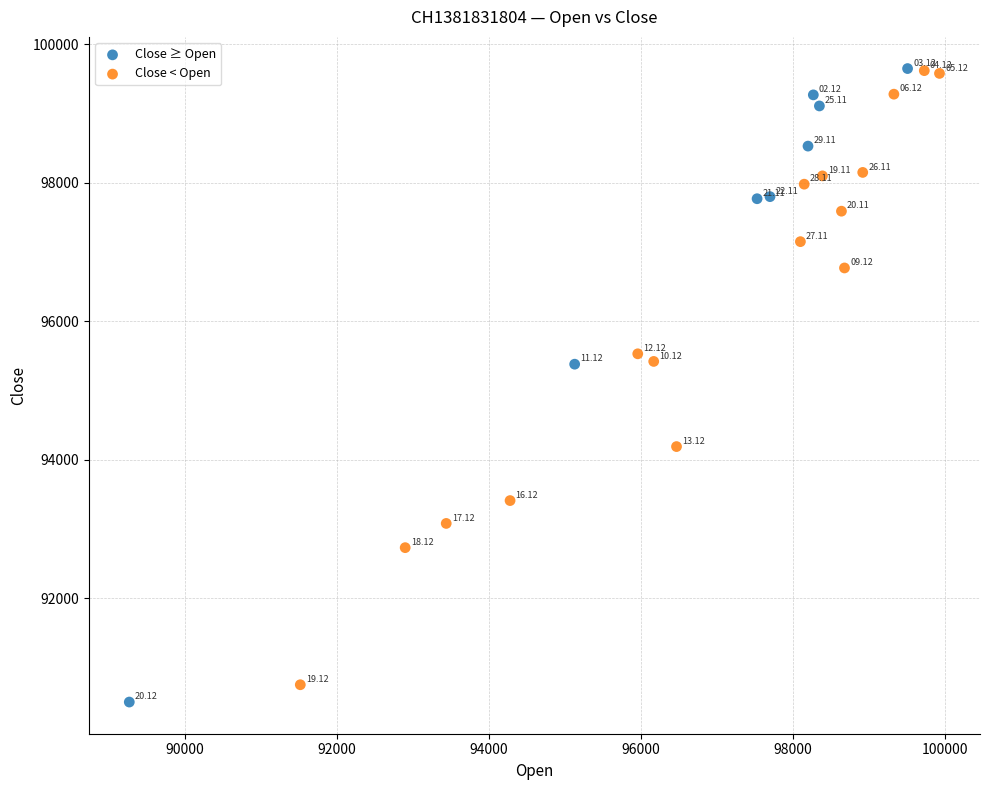

Which series has the largest Y range (max minus min)?

Close ≥ Open